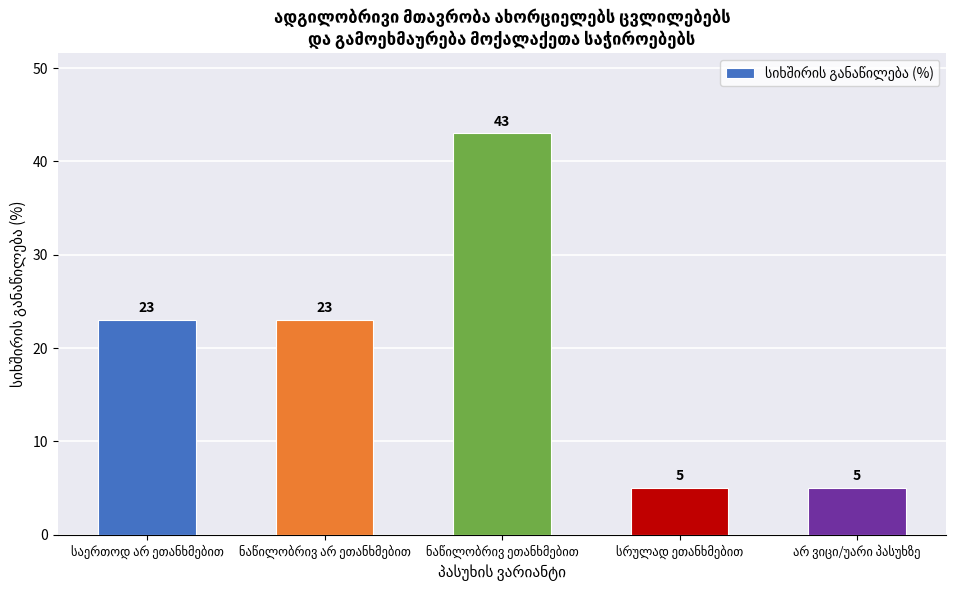

How many values are between 5 and 23?

4